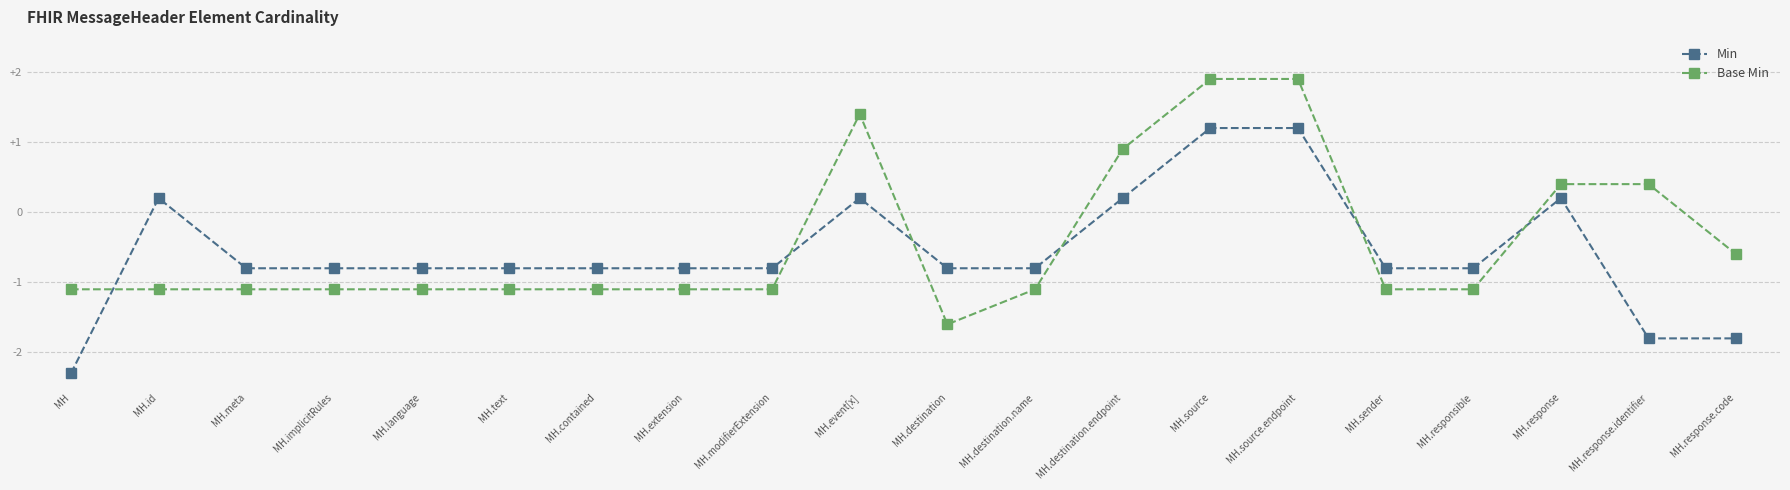

Is the value of Min at MH.implicitRules greater than the value of Base Min at MH.source?

No